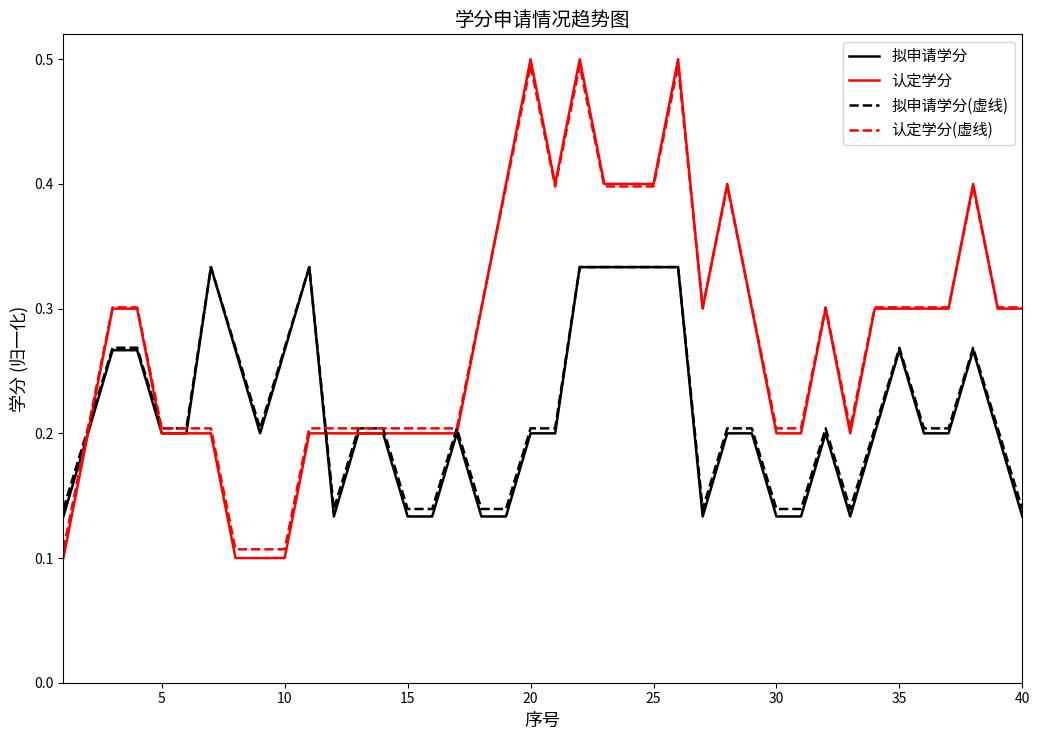

Which series has the largest range (max minus min)?

认定学分